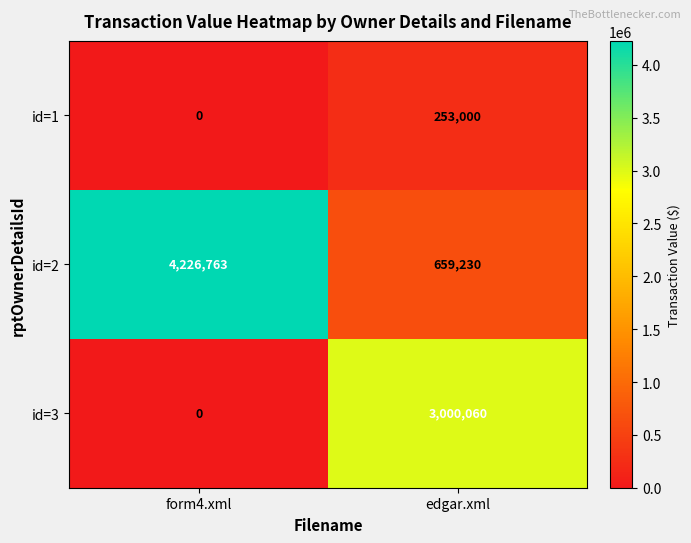

Which series changed the most between form4.xml and edgar.xml?

id=2